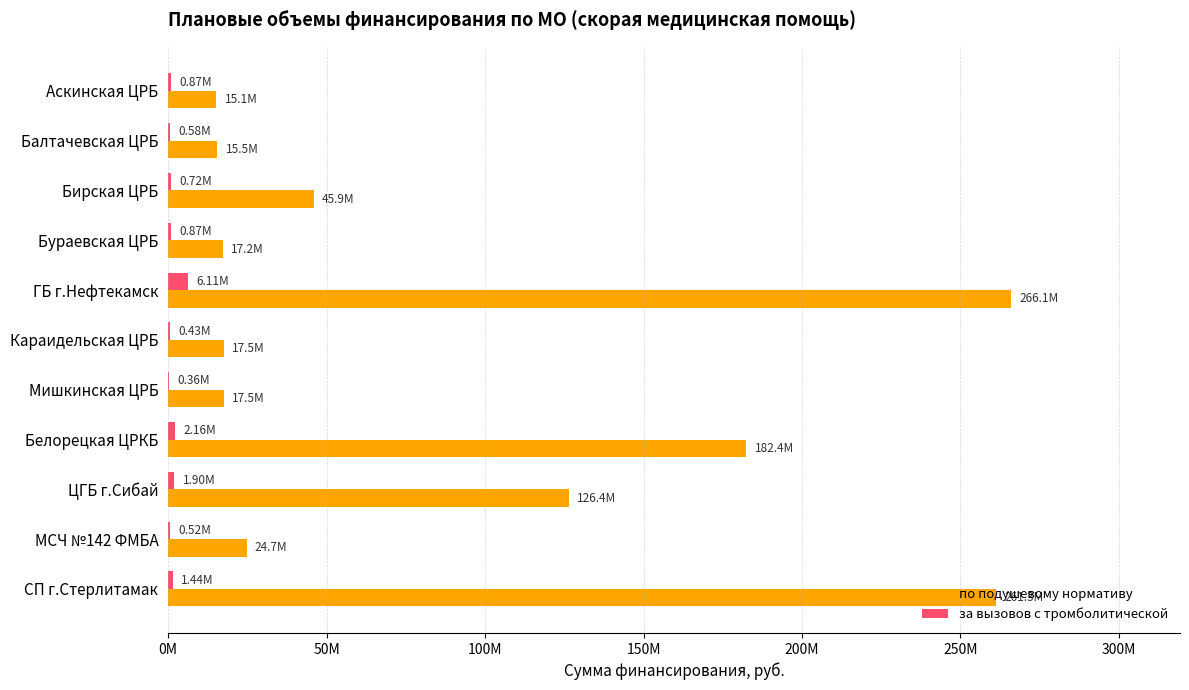

What are all the series names shown in the legend?

по подушевому нормативу, за вызовов с тромболитической